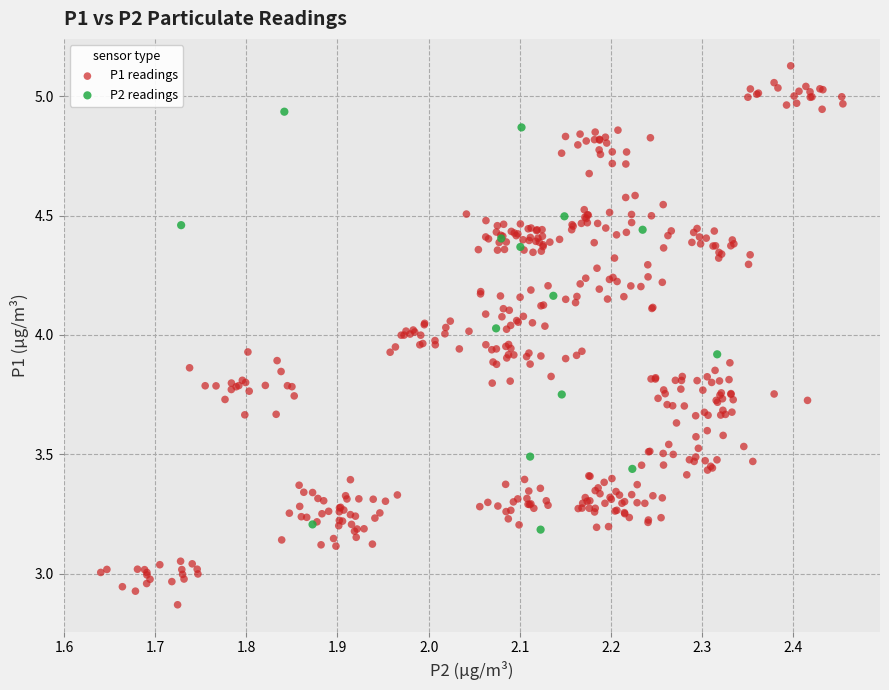

Which series contains the highest Y value?

P1 readings